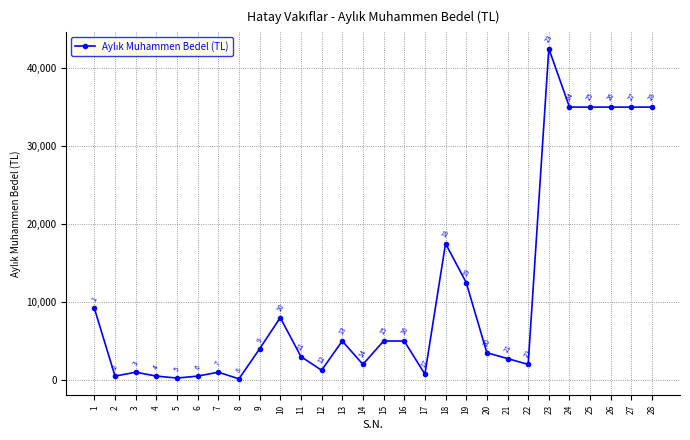

What is the greatest value displayed?

42500